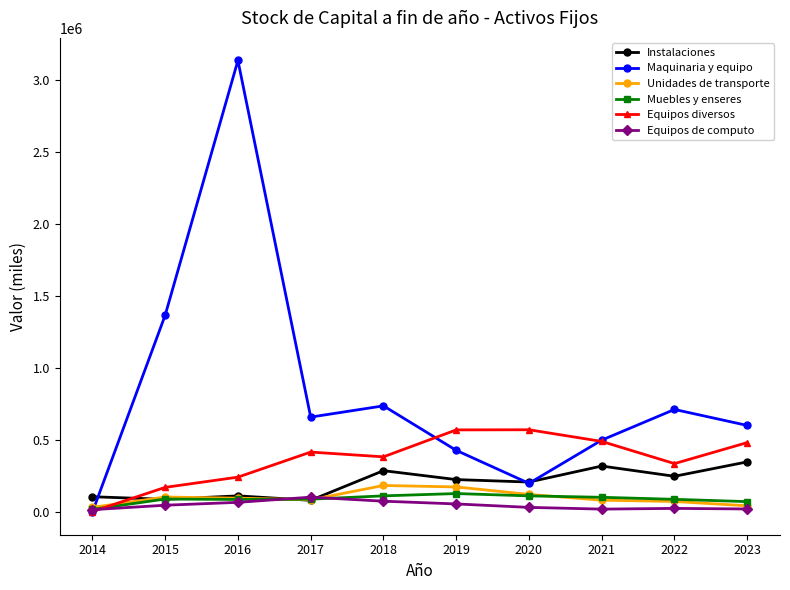

What is the sum of all Muebles y enseres values?

908000